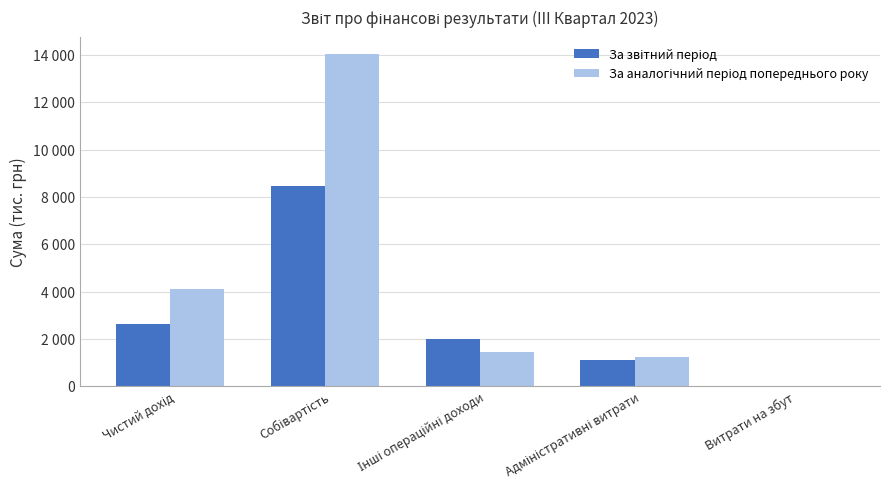

What is the difference between the За аналогічний період попереднього року values at Чистий дохід and Витрати на збут?

4107